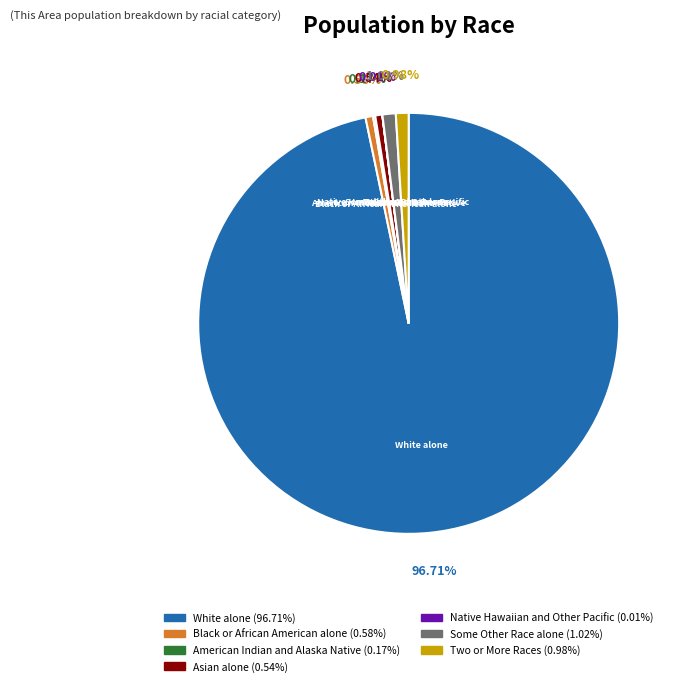

Does any single category account for the majority?

Yes